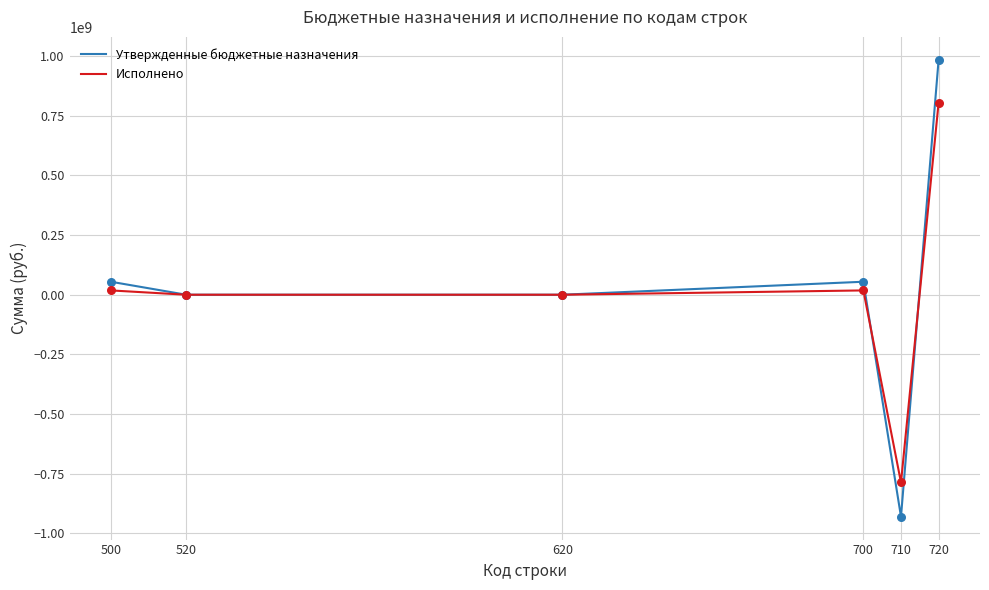

What is the difference between the highest and lowest values at 710?

143555482.9